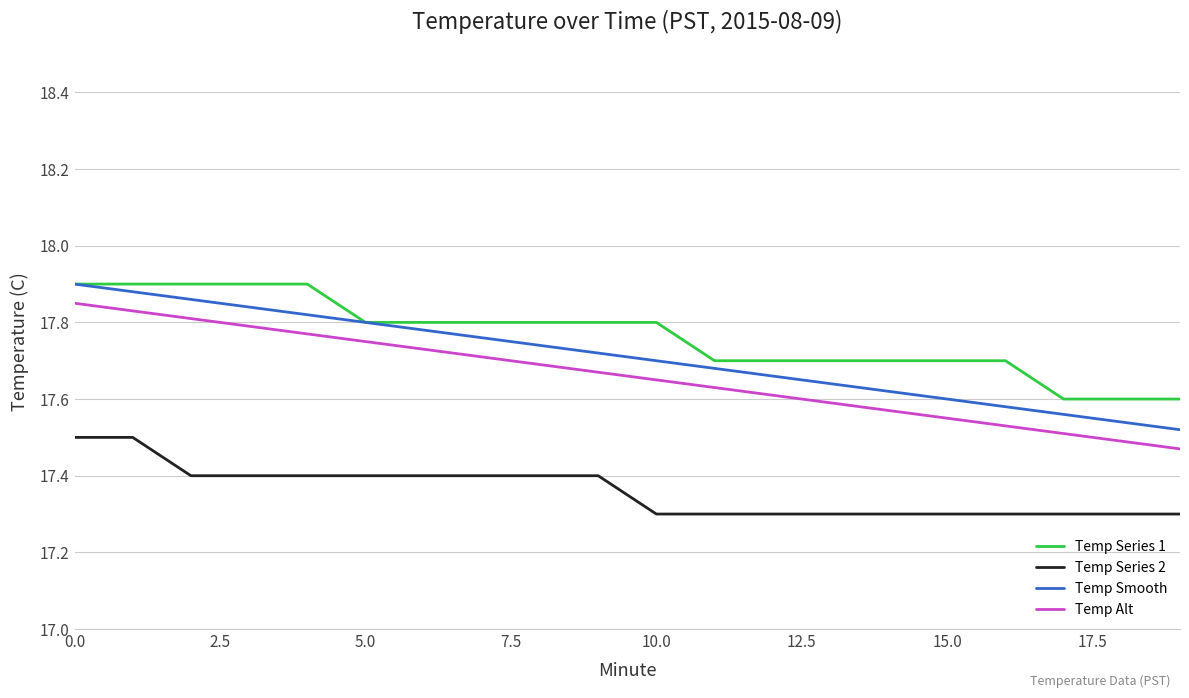

True or false: Temp Smooth and Temp Alt cross at least once.

False